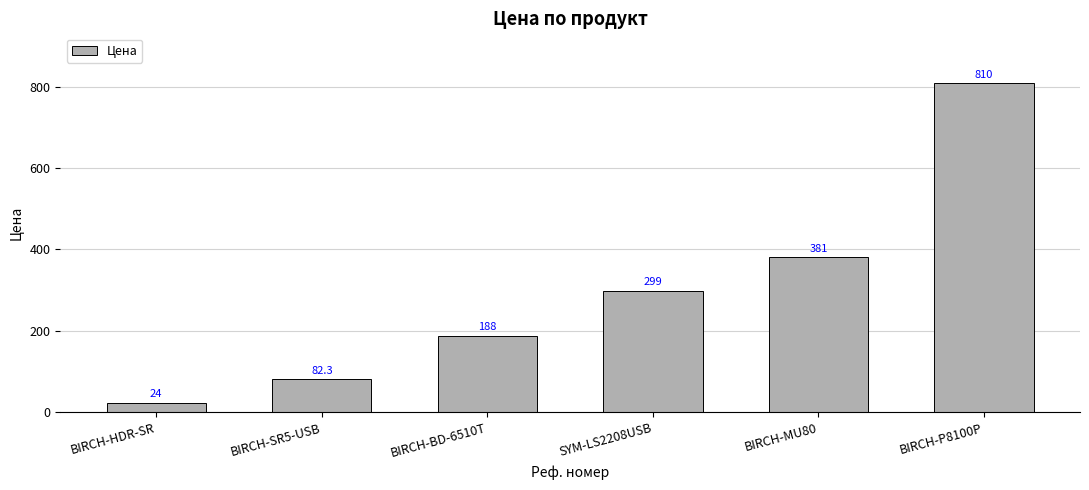

What position from the right is BIRCH-MU80?

2